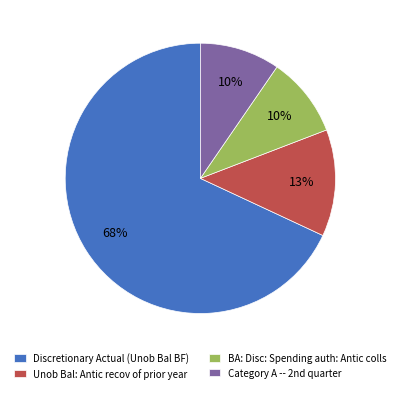

To the nearest percent, what is the average slice percentage?

25%